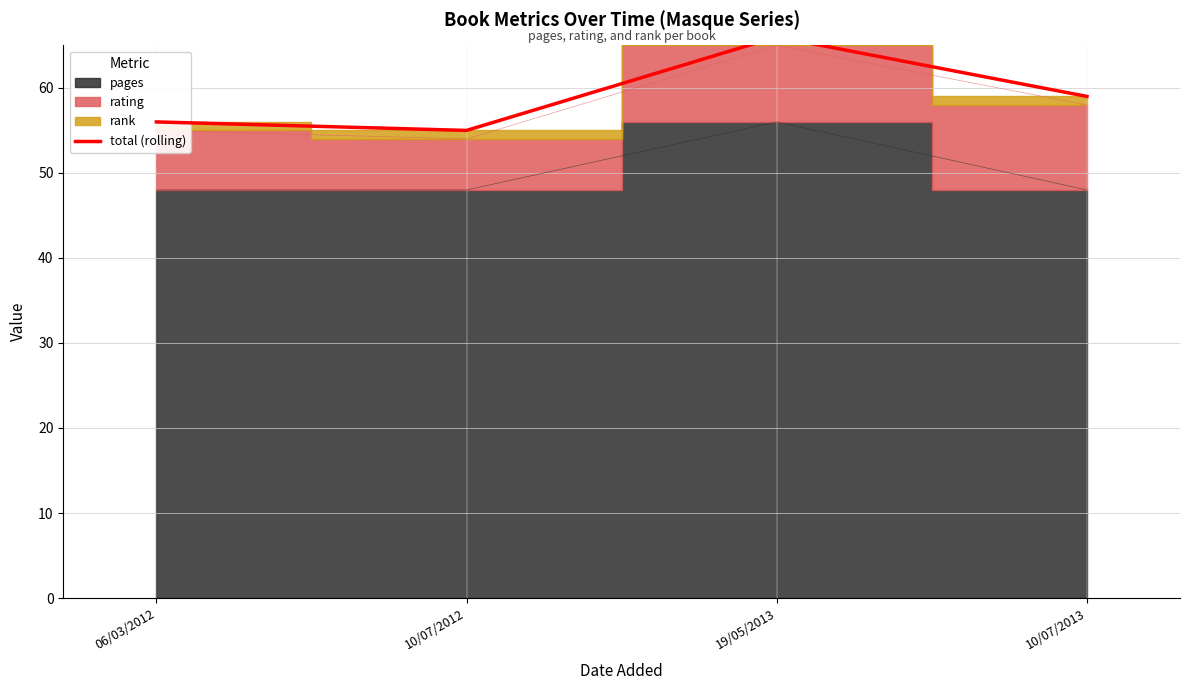

Reading left to right, transcribe all the data shown in this chart.

06/03/2012=56	10/07/2012=55	19/05/2013=66	10/07/2013=59